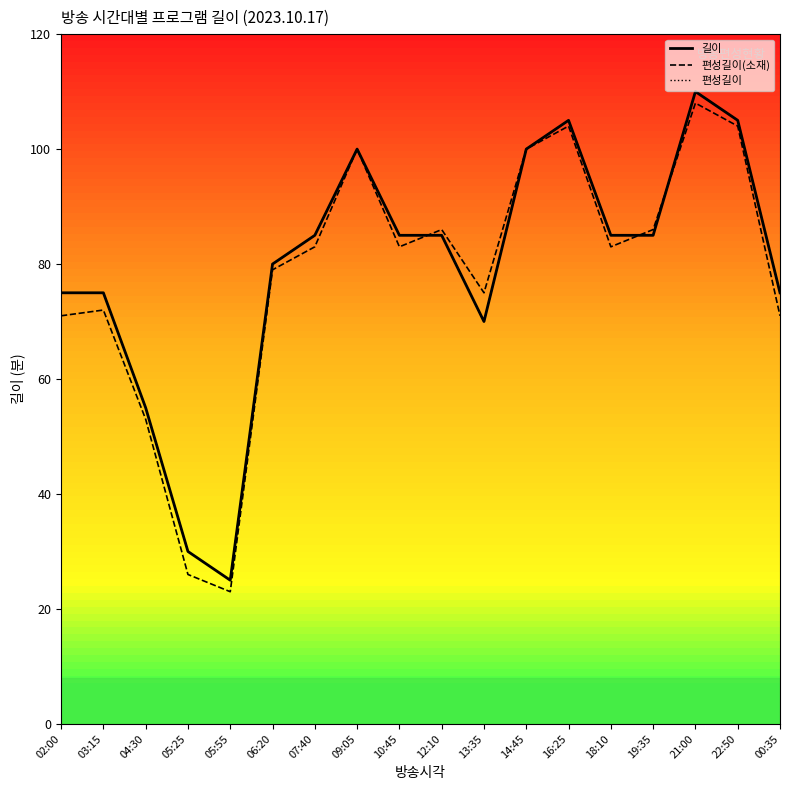

Is this an area chart (filled region under the line)?

No